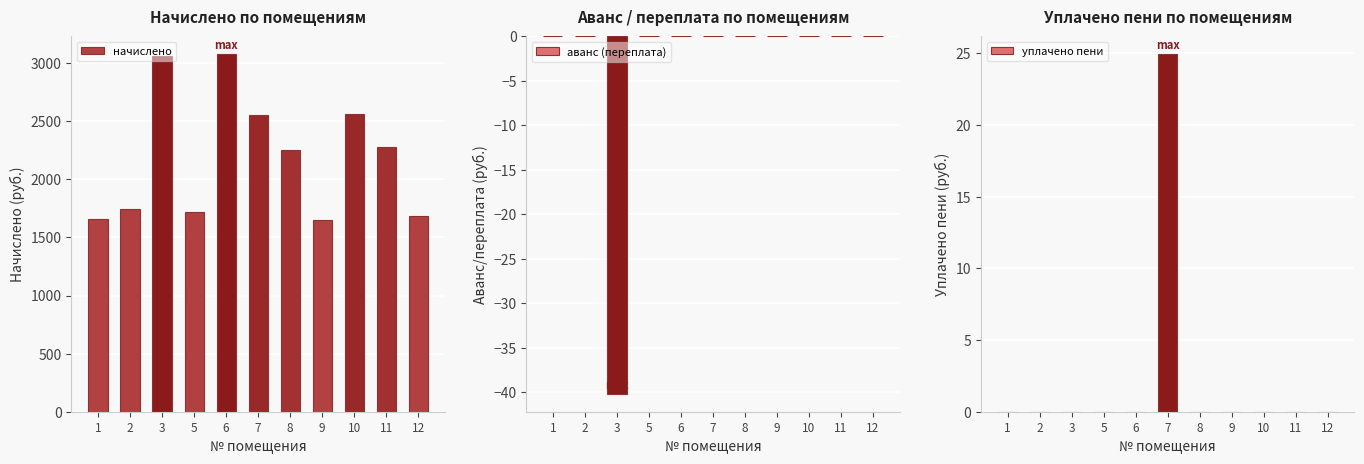

Reading left to right, list all the values displayed in this chart.

начислено: 1660.7	1748.7	3057.4	1715.7	3075.8	2555.6	2250.9	1646.0	2562.5	2276.6	1682.7
аванс (переплата): 0.0	0.0	-40.2	0.0	0.0	0.0	0.0	0.0	0.0	0.0	0.0
уплачено пени: 0.0	0.0	0.0	0.0	0.0	24.9	0.0	0.0	0.0	0.0	0.0